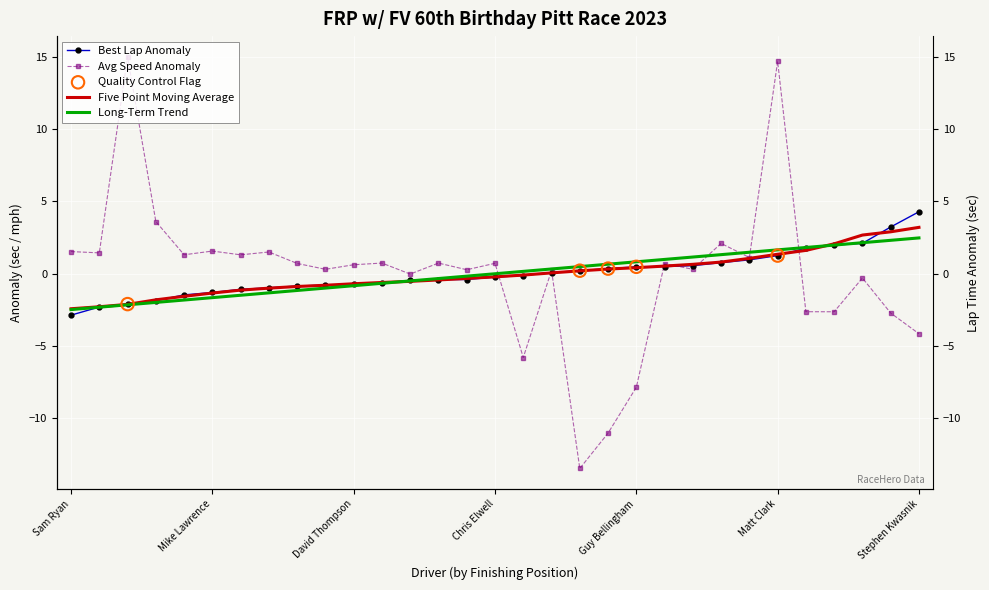

What is the total value across all series at David Thompson?

-0.1